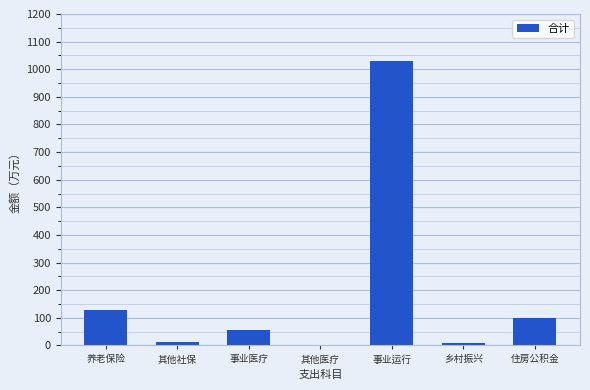

Where is the data nearest to the value 516?

养老保险